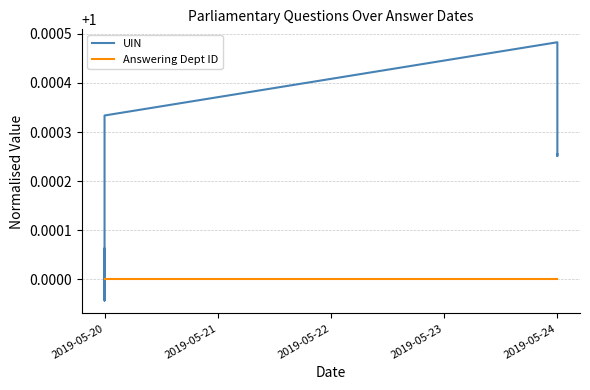

Is it true that Answering Dept ID equals 1.0 at 2019-05-20?

True